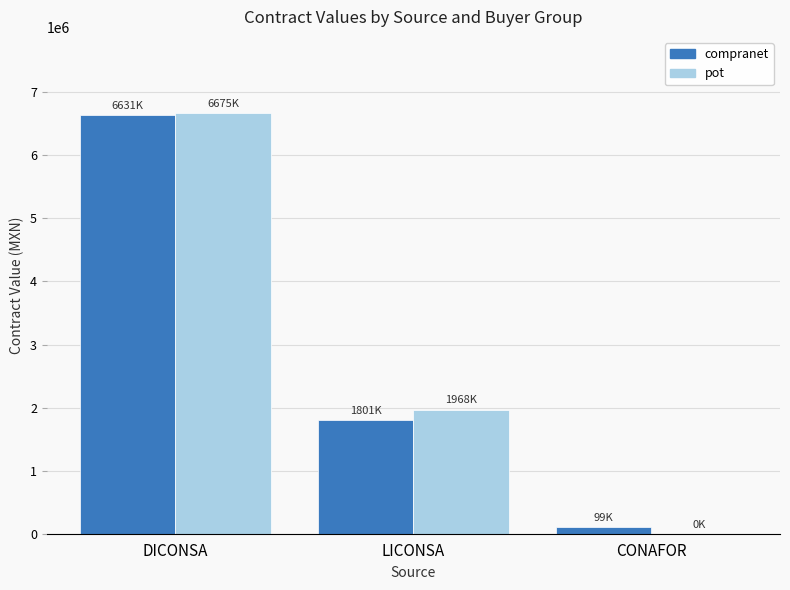

What is the greatest value displayed?

6675959.8